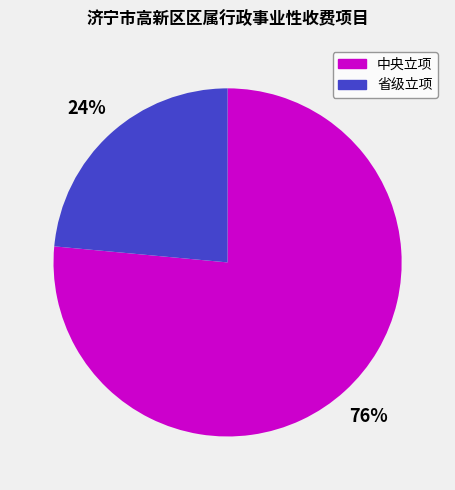

What is the smallest slice in the pie chart?

省级立项